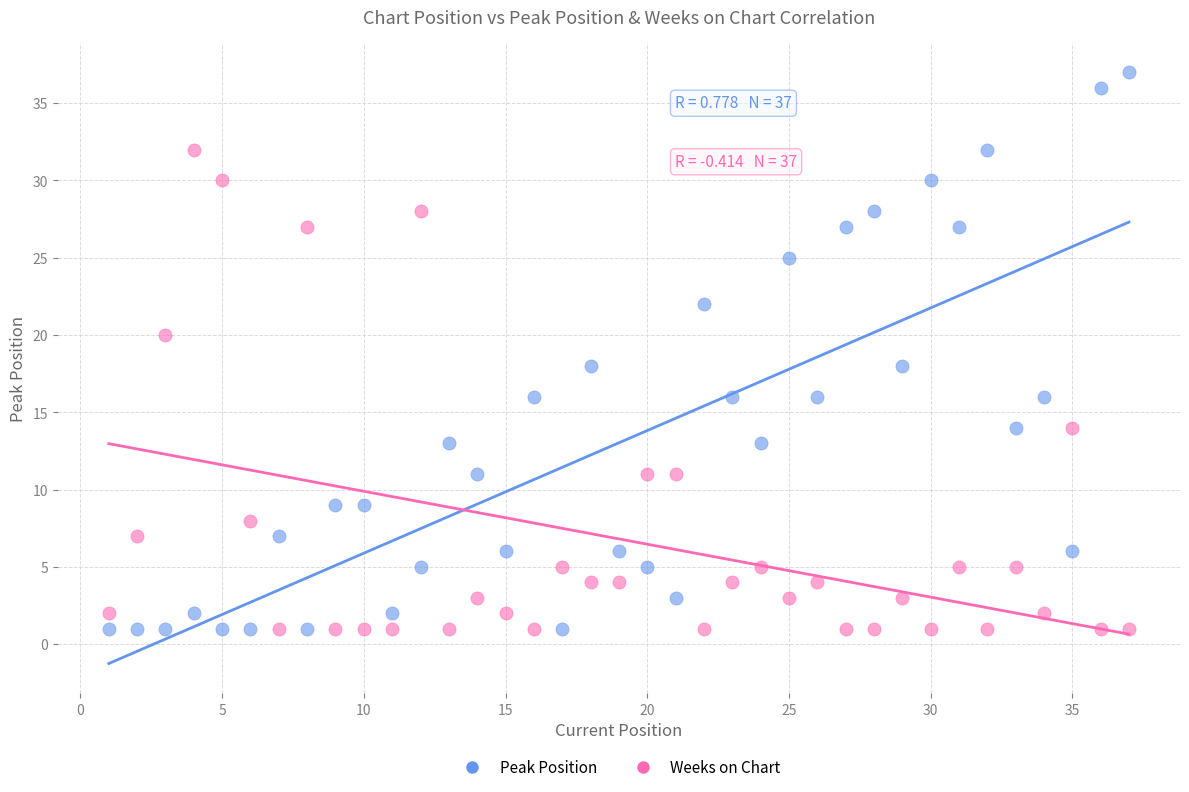

What is the X range (max minus min) for the scatter plot?

36